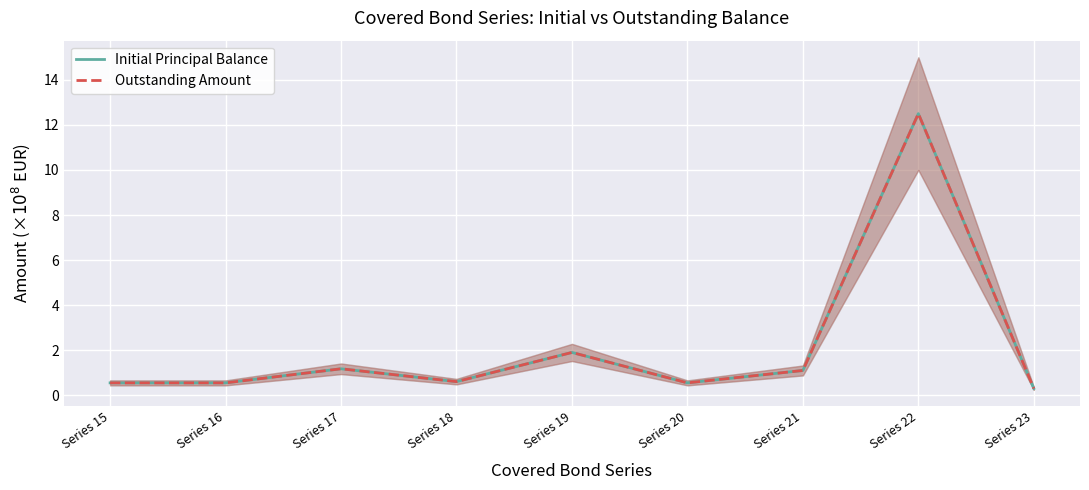

What is the greatest value displayed?

12.5